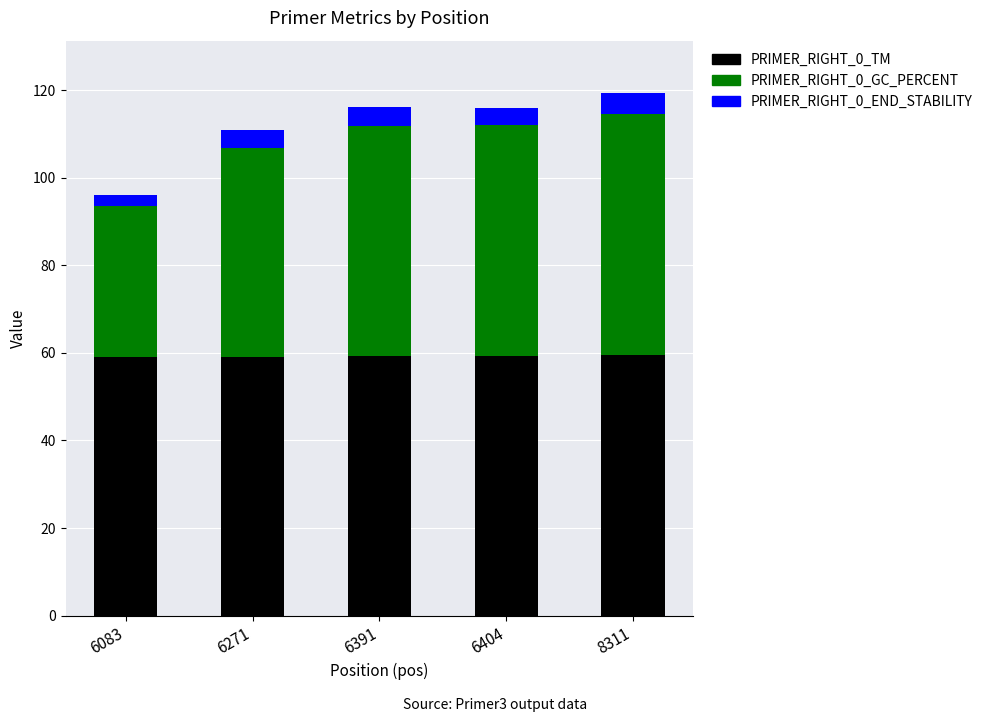

At which category is the sum across all series the highest?

8311